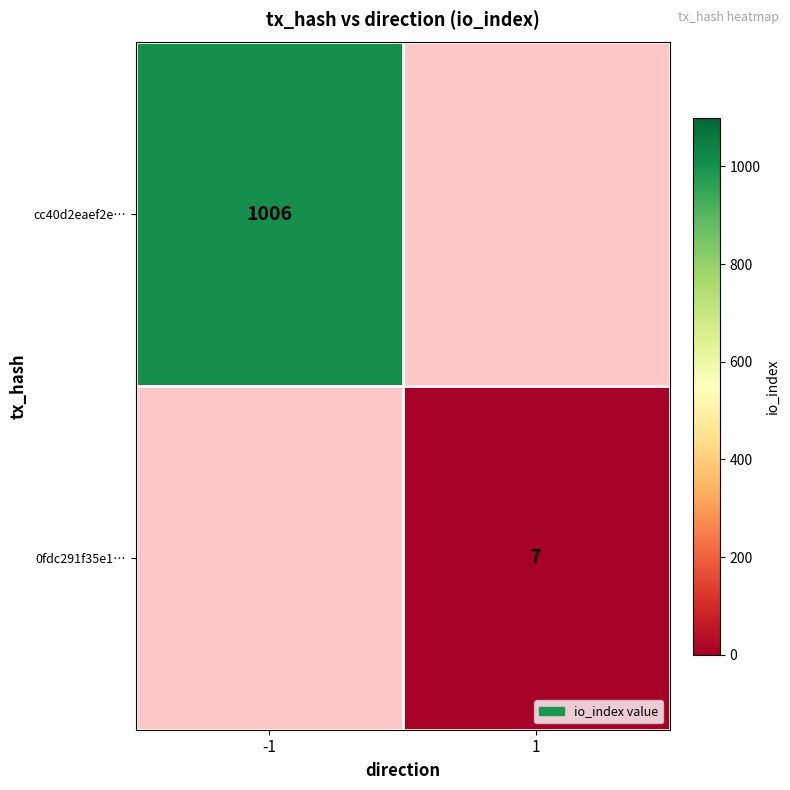

How many series are shown in this chart?

2